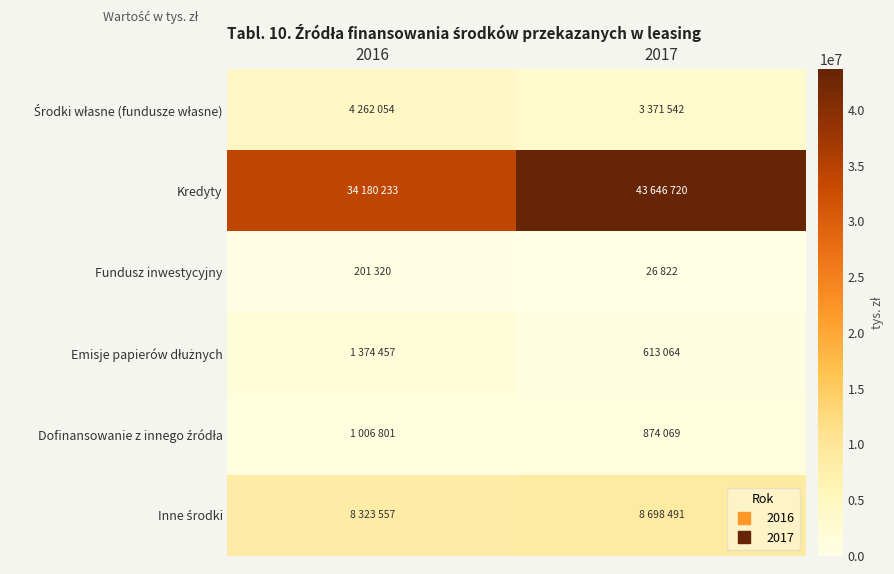

What is the greatest value displayed?

43646720